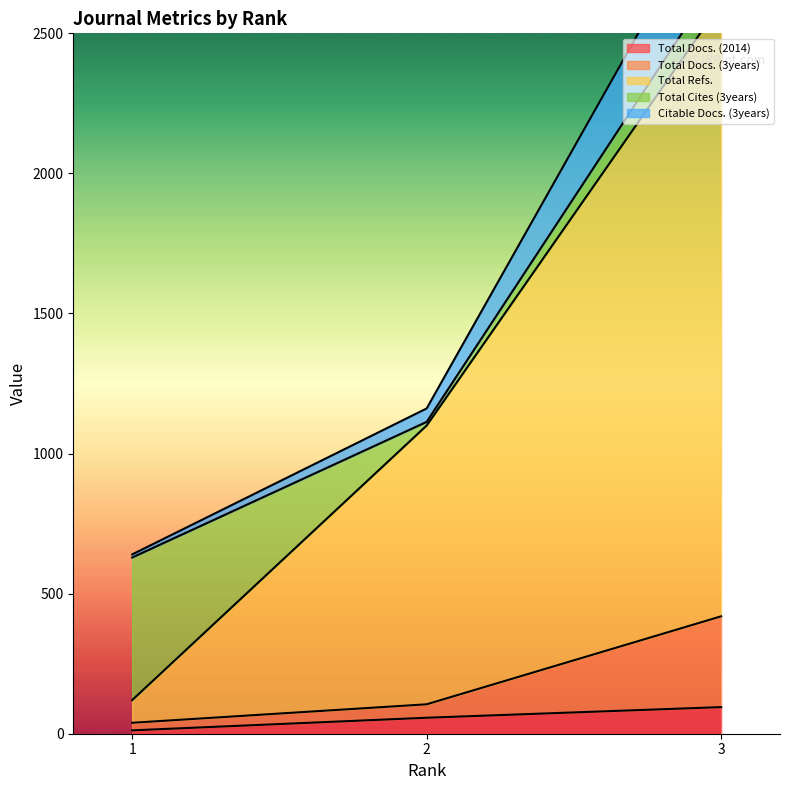

What is the value of the Citable Docs. (3years) point at the 2nd from the left?

1161